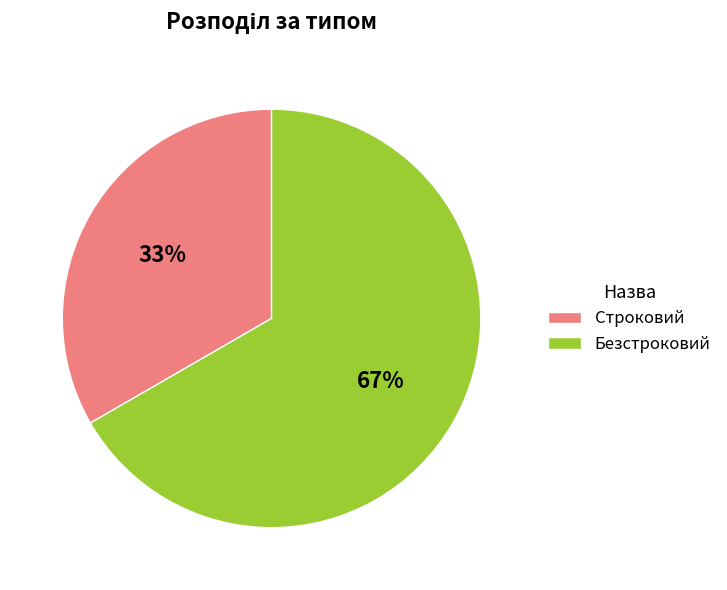

Approximately how many times larger is the value at Безстроковий compared to Строковий?

2.0